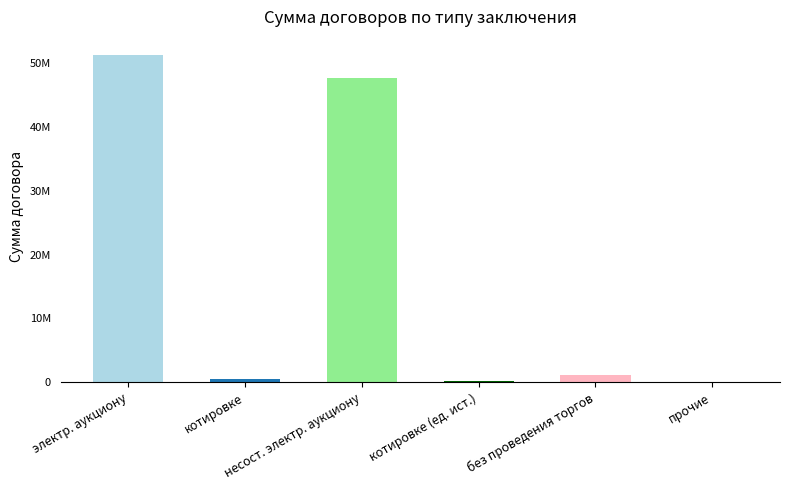

How many bars are there in total?

6